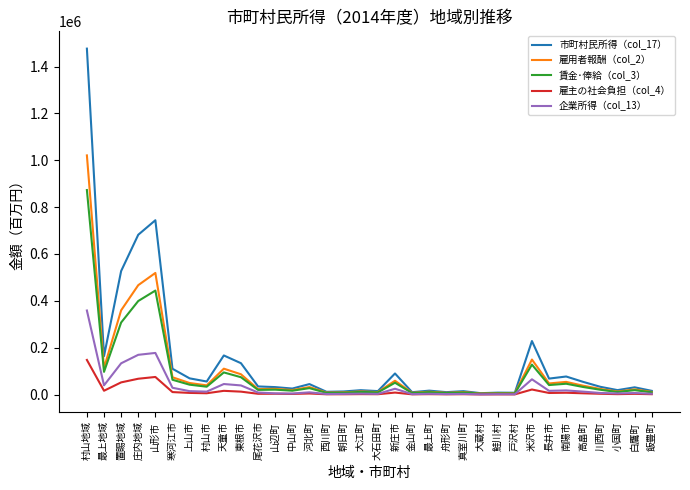

The value of 賃金･俸給（col_3） at 小国町 is 11115. True or false?

True